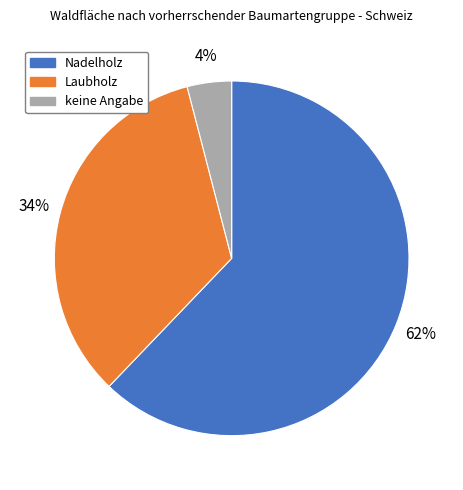

Approximately how many times larger is the value at Laubholz compared to Nadelholz?

0.5